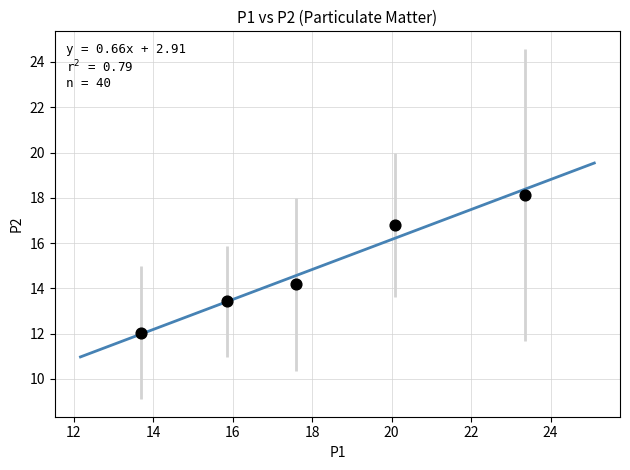

What is the average X value?

18.1